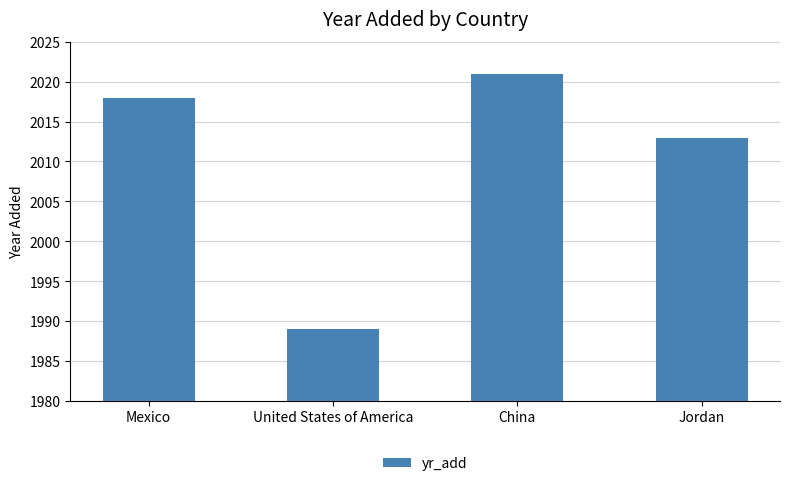

Between United States of America and Mexico, which is larger?

Mexico